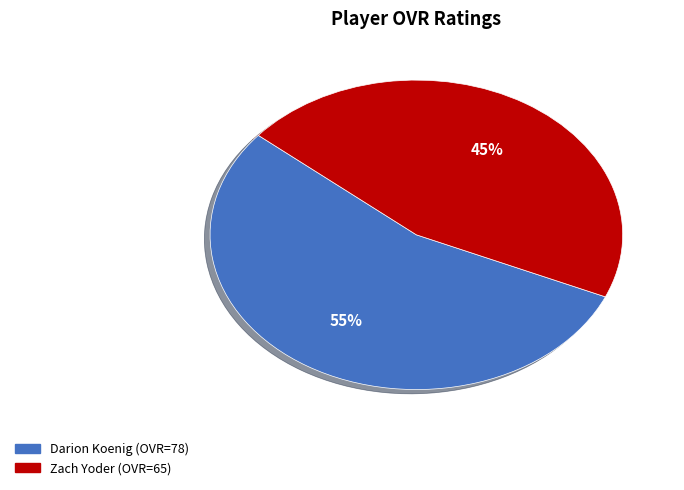

What is the ratio of the value at Darion Koenig to the value at Zach Yoder?

1.2